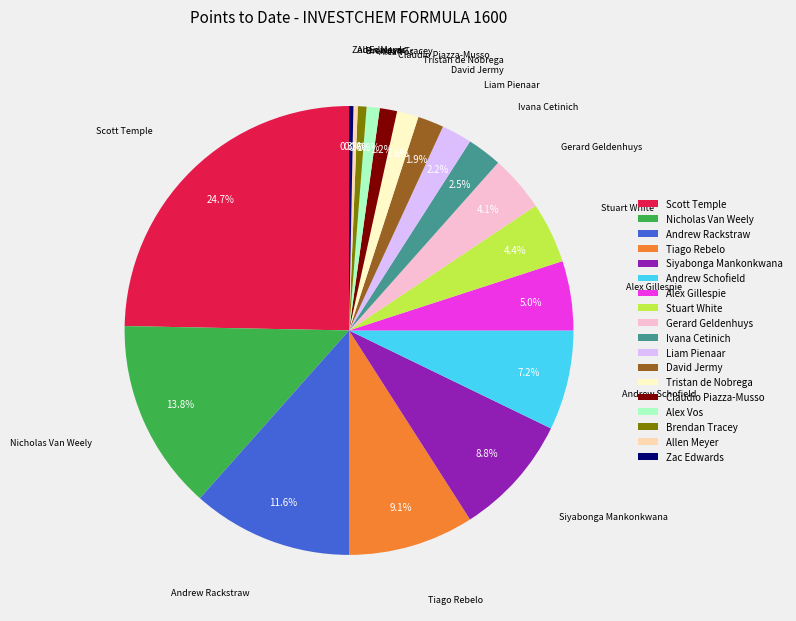

Is there any slice that represents more than half of the pie?

No